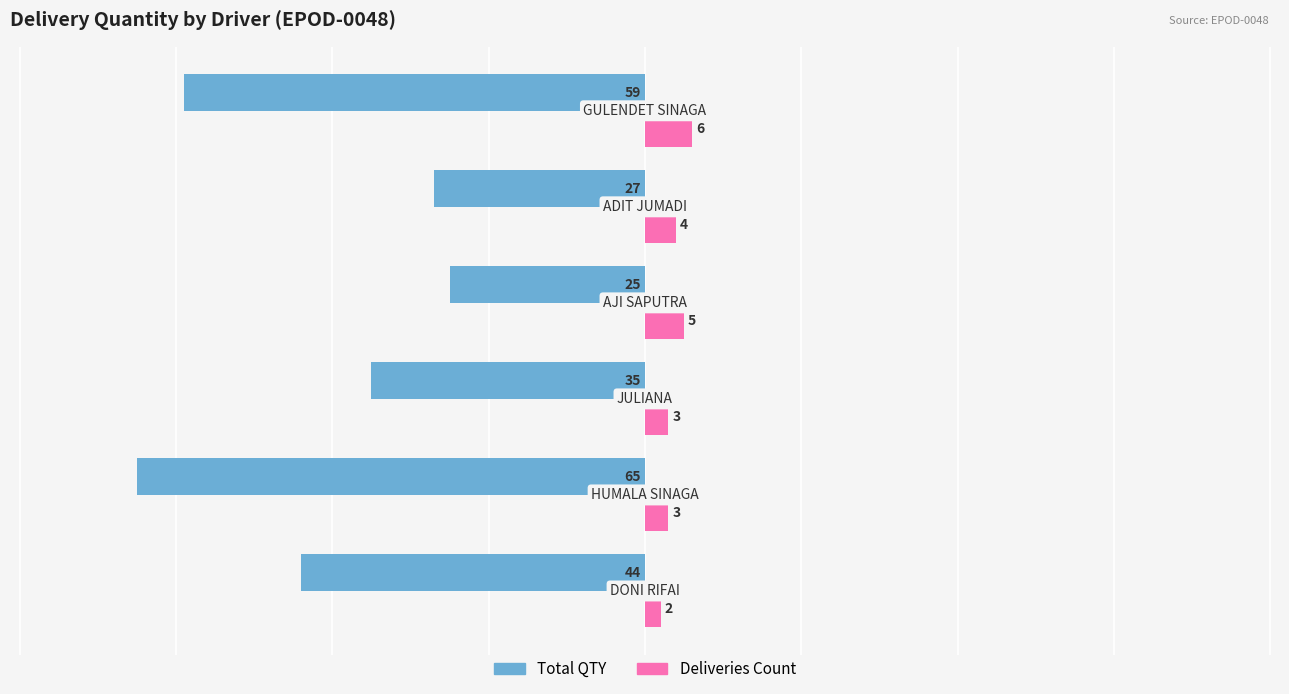

What is the sum of all Total QTY values?

-255